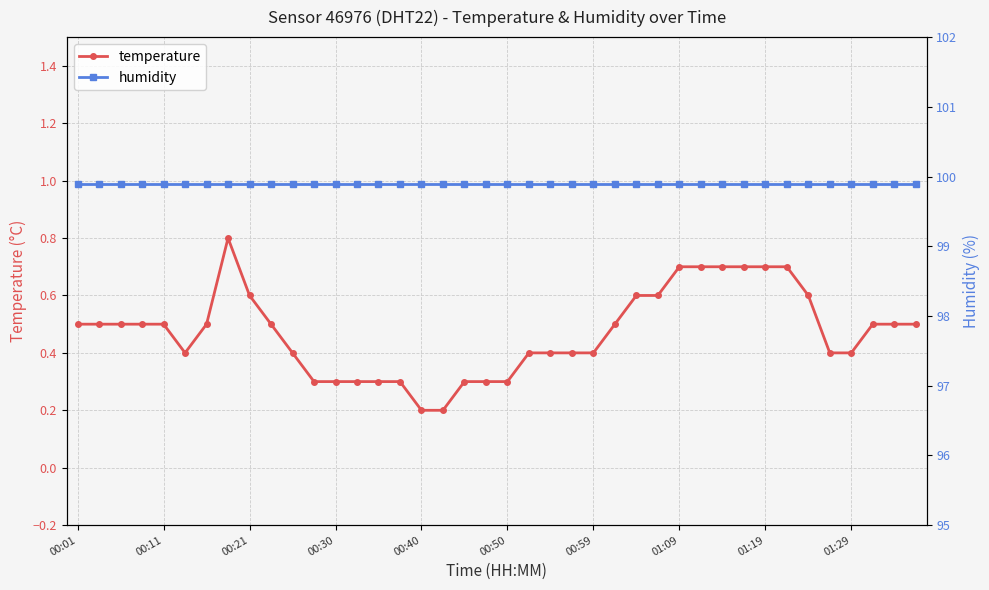

The temperature series shows 0.7 at 01:09. True or false?

True